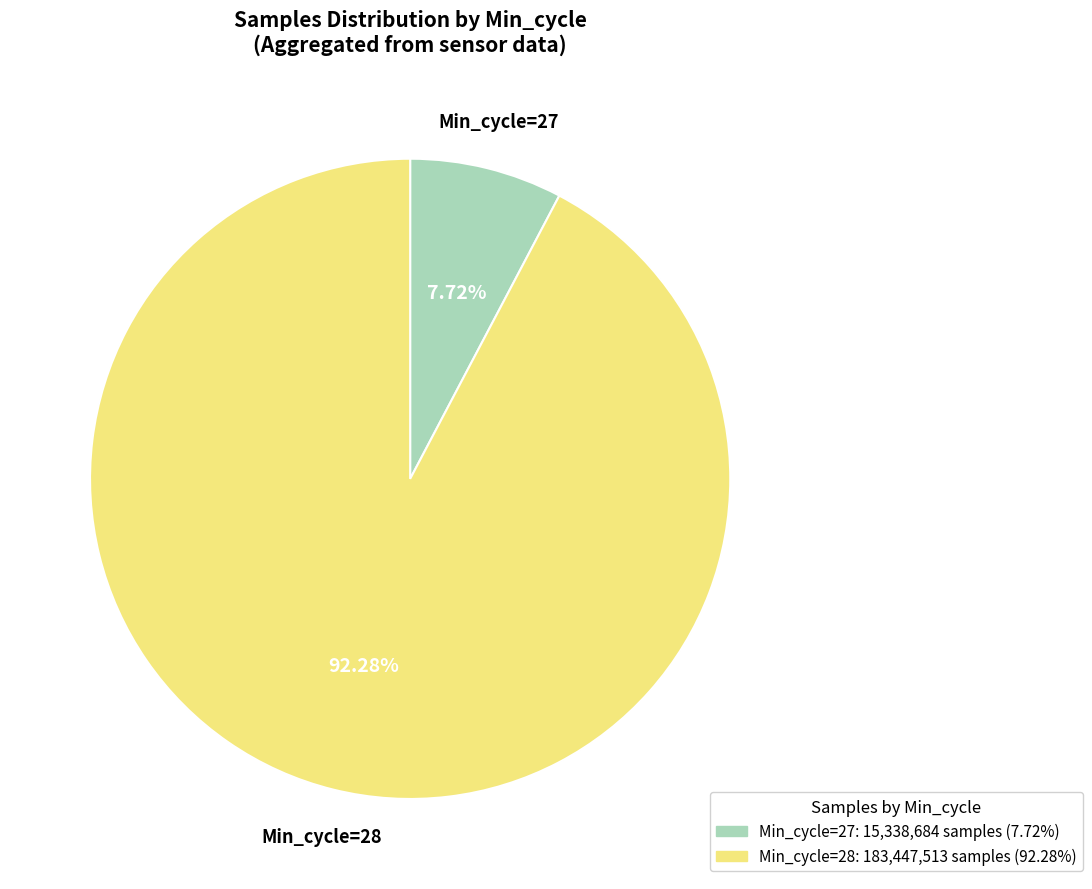

Does any single category account for the majority?

Yes